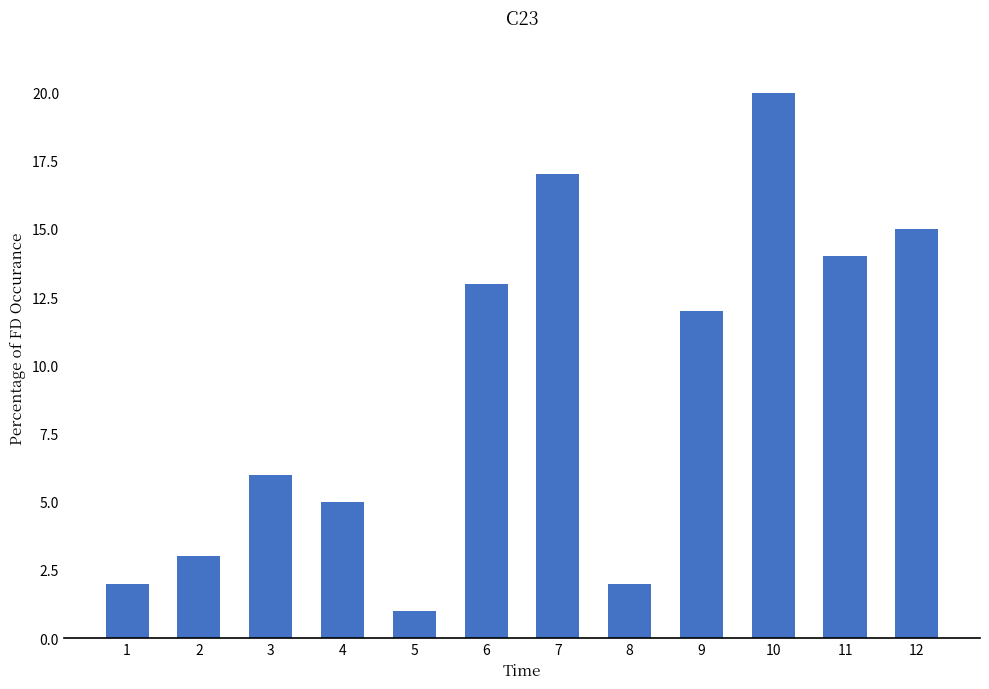

What is the average value?

9